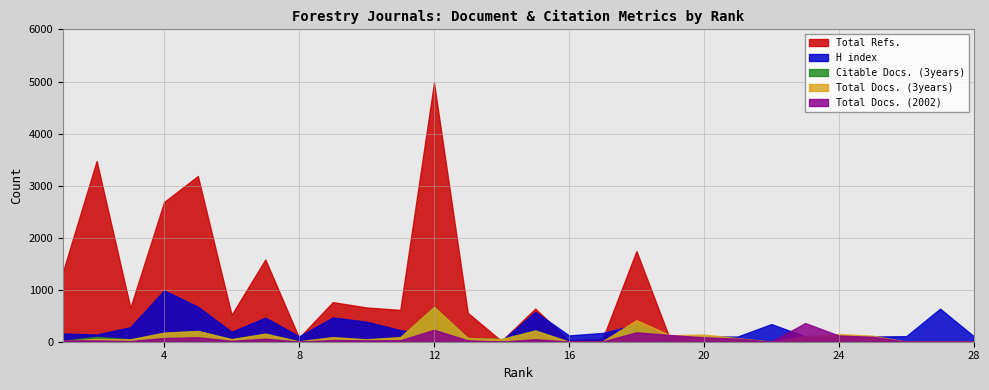

At which category is the sum across all series the highest?

12